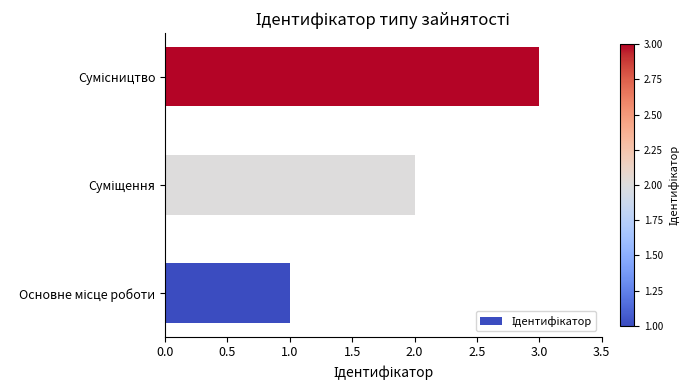

What is the greatest value displayed?

3